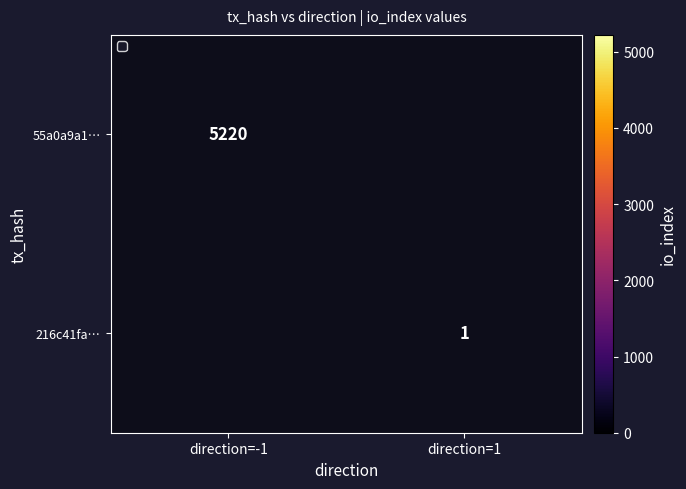

Is the value of 216c41fa… at direction=1 greater than the value of 55a0a9a1… at direction=-1?

No